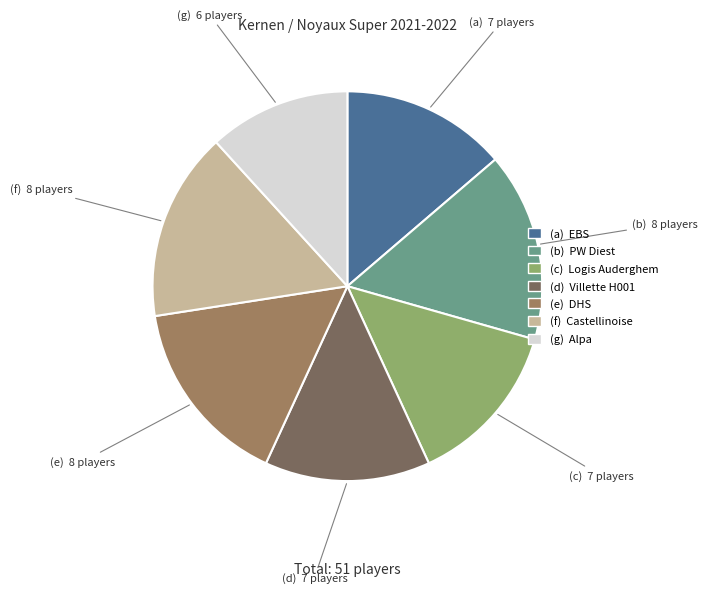

Does any single category account for the majority?

No